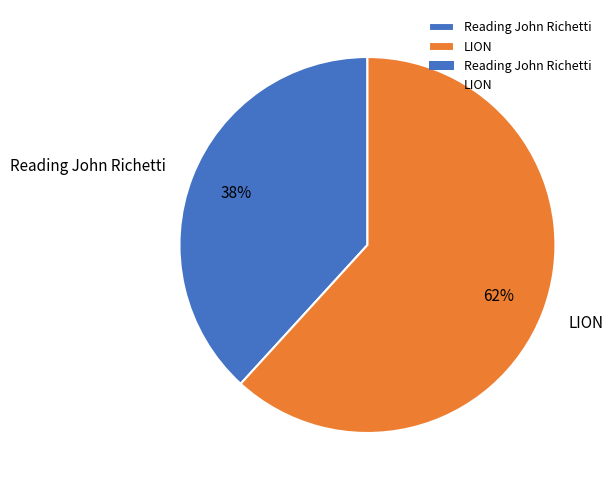

Do LION and Reading John Richetti together represent more than half of the pie?

Yes